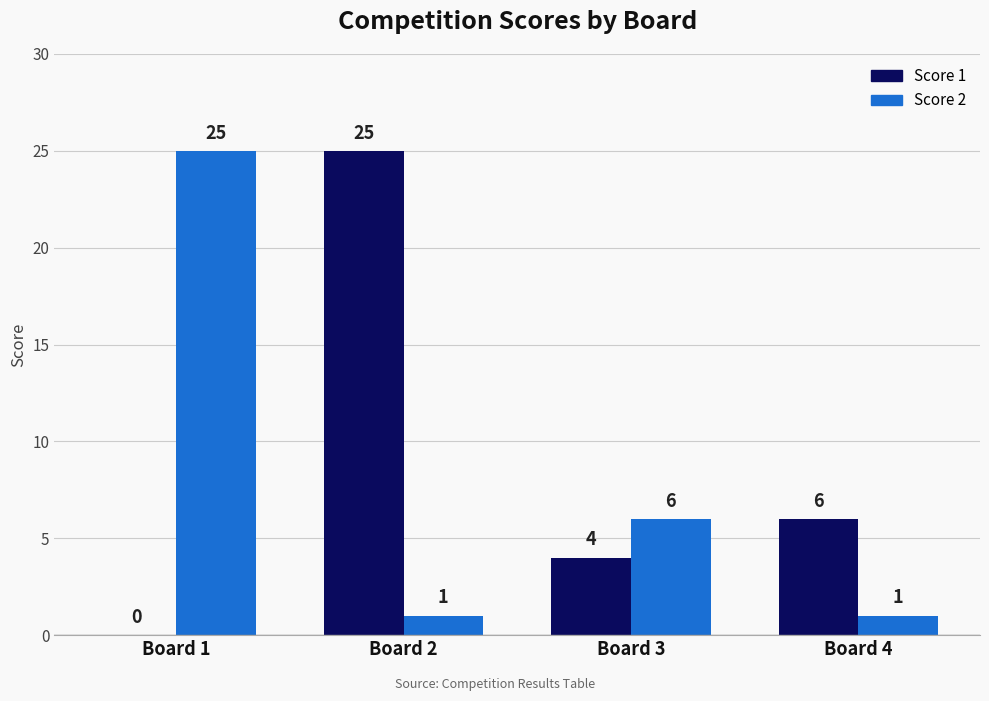

How many Score 2 values are between 1 and 25?

4